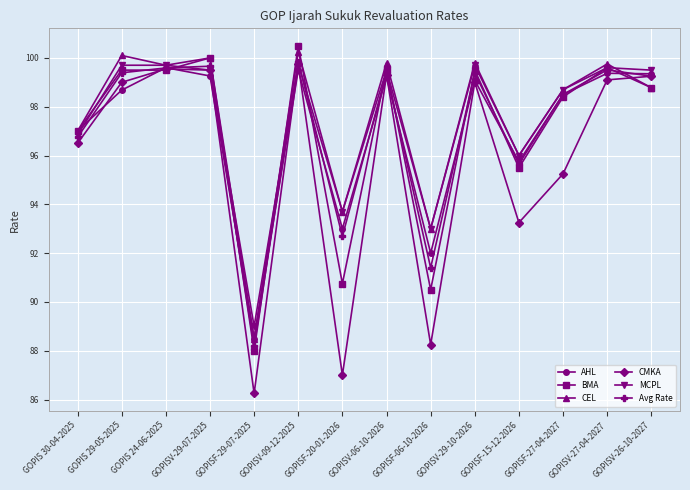

Which category has the highest value across all series?

GOPISV-09-12-2025